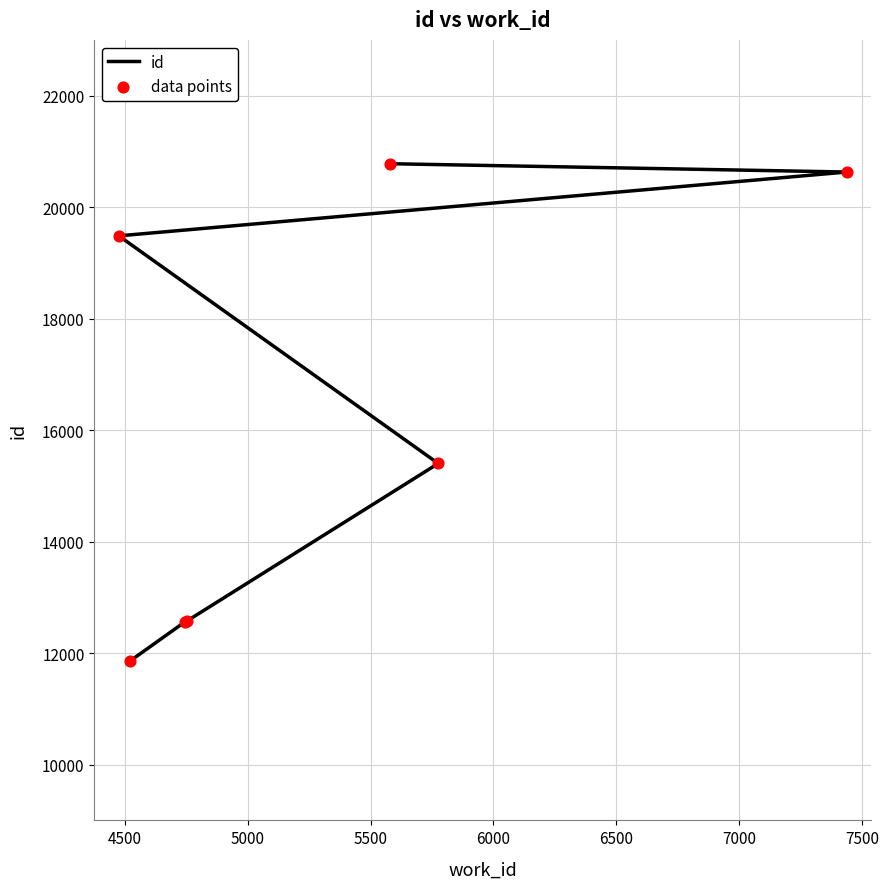

Which series contains the lowest Y value?

id